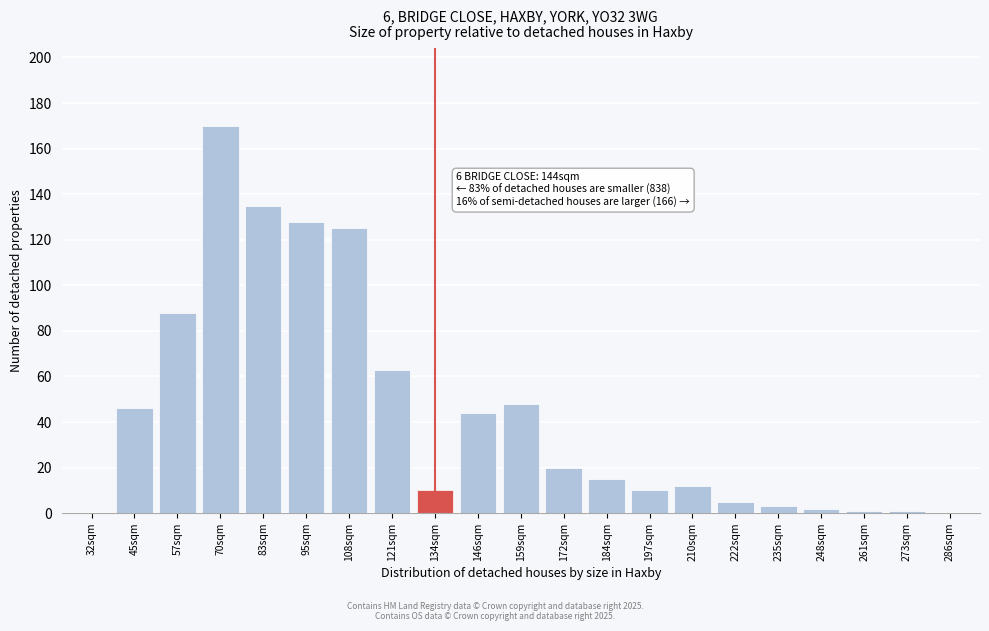

Reading left to right, extract all data points from this chart.

32sqm=0	45sqm=46	57sqm=88	70sqm=170	83sqm=135	95sqm=128	108sqm=125	121sqm=63	134sqm=10	146sqm=44	159sqm=48	172sqm=20	184sqm=15	197sqm=10	210sqm=12	222sqm=5	235sqm=3	248sqm=2	261sqm=1	273sqm=1	286sqm=0